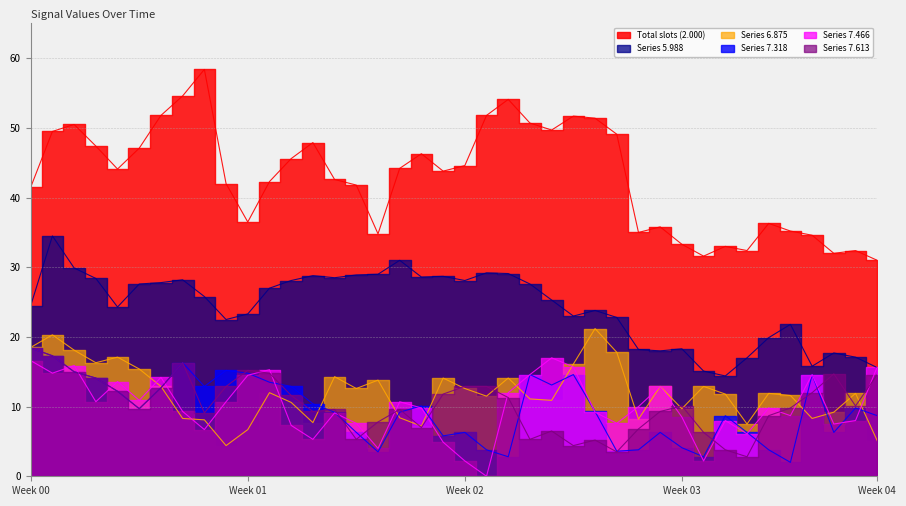

Which series changed the most between Week 01 and 18?

  6.875